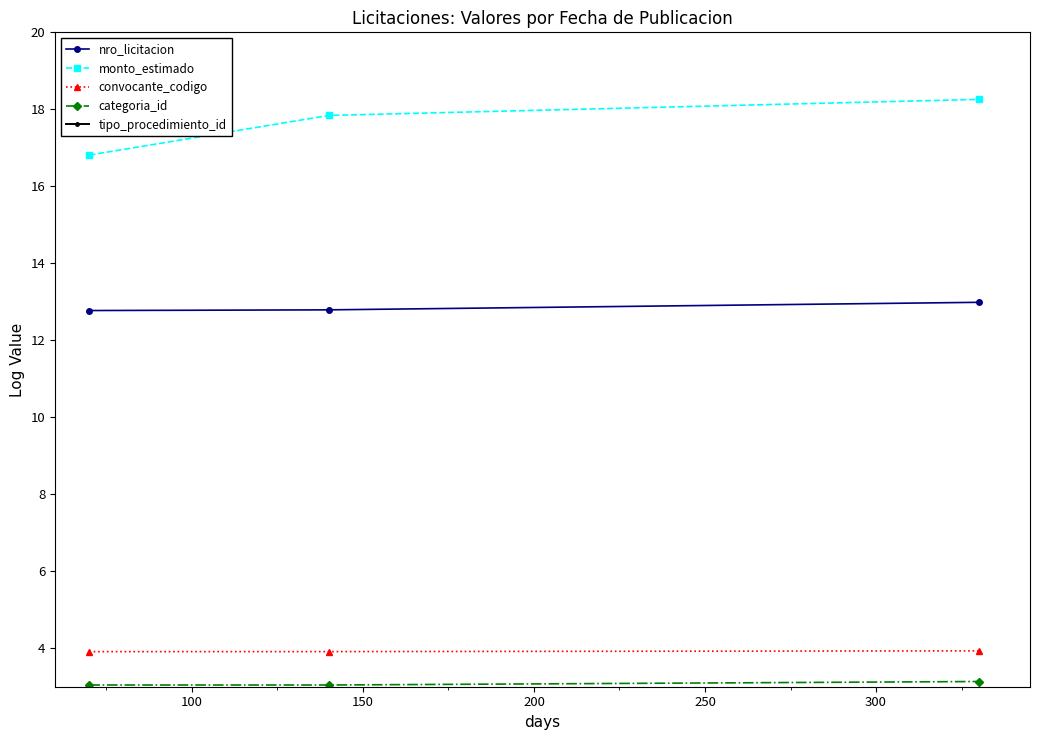

What is the maximum value for convocante_codigo?

3.9